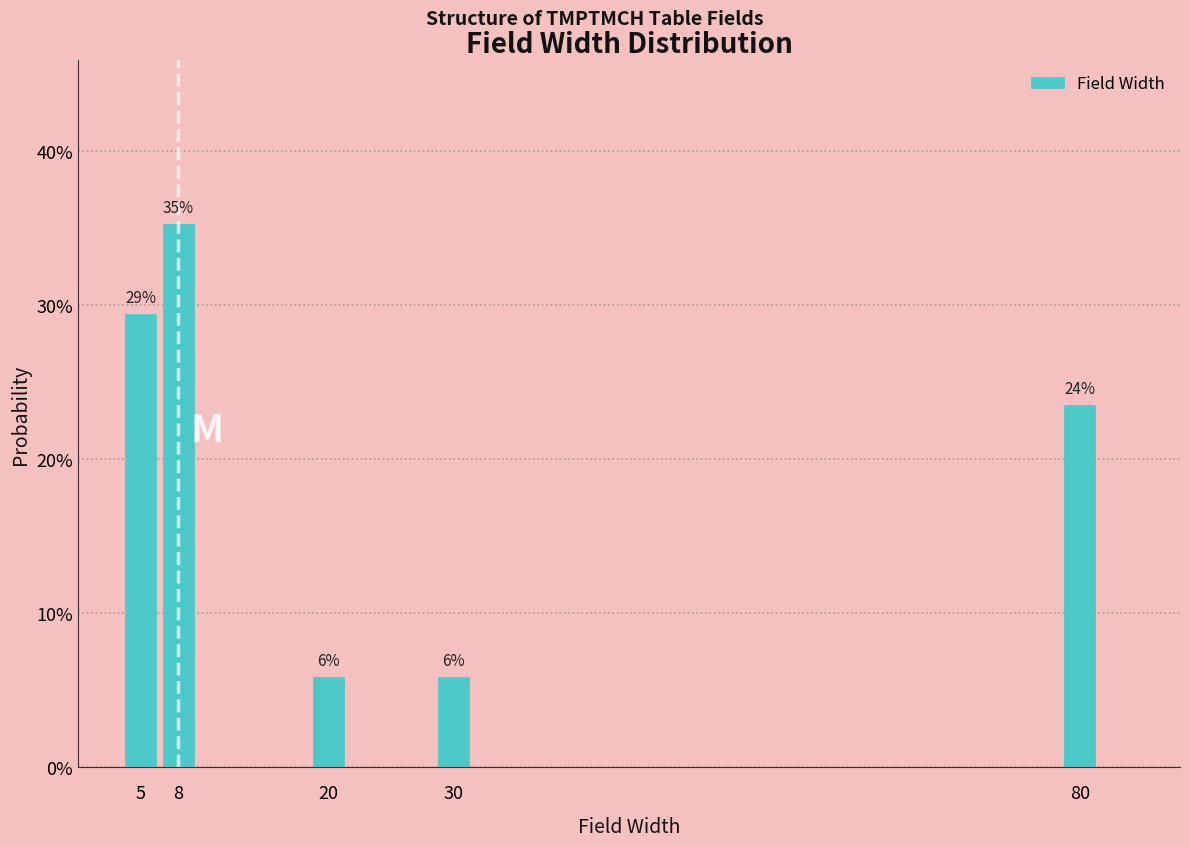

Does the chart contain any negative values?

No